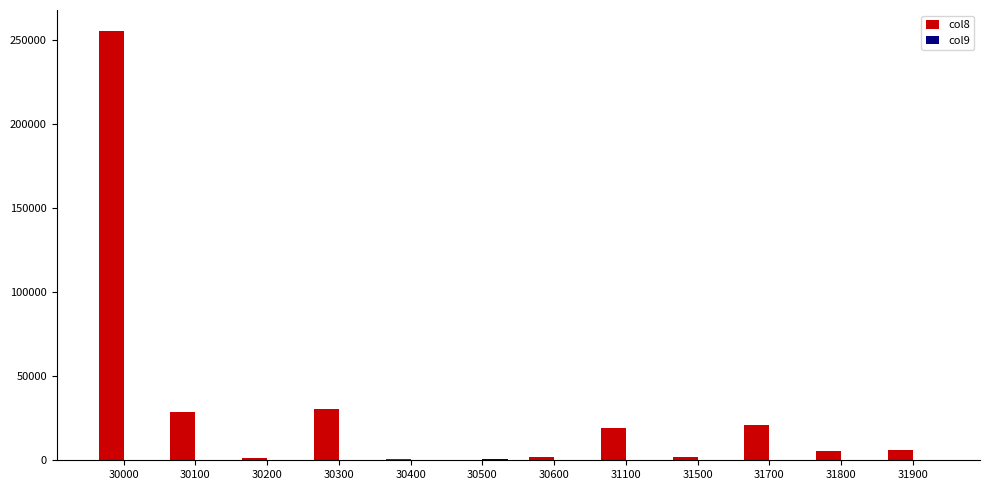

Which series has the widest spread of values?

col8